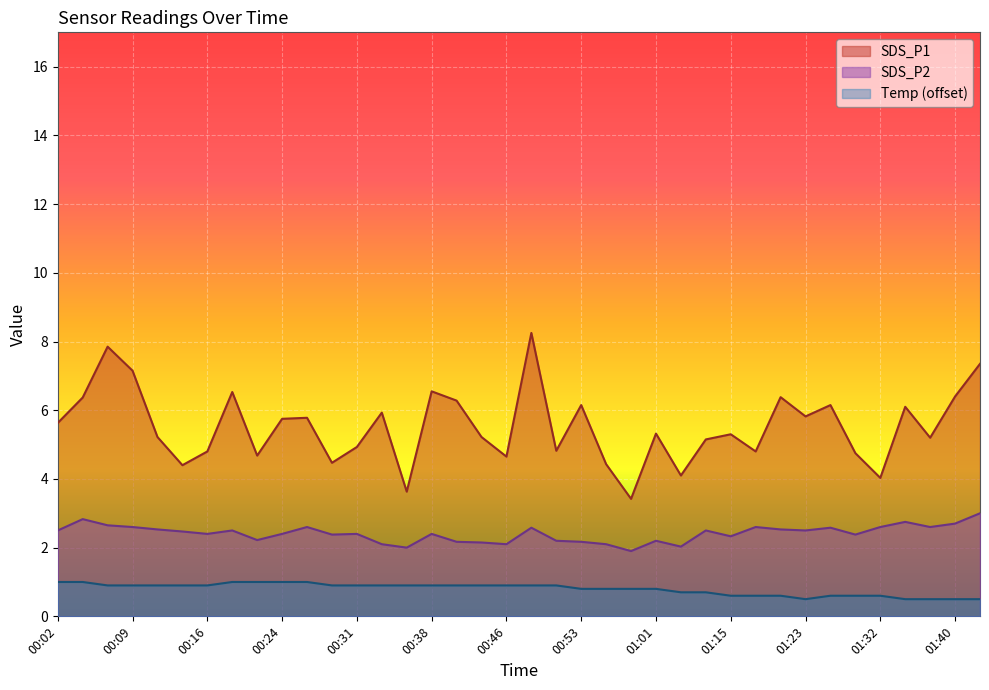

What is the difference between the Temp values at 01:01 and 00:36?

0.1